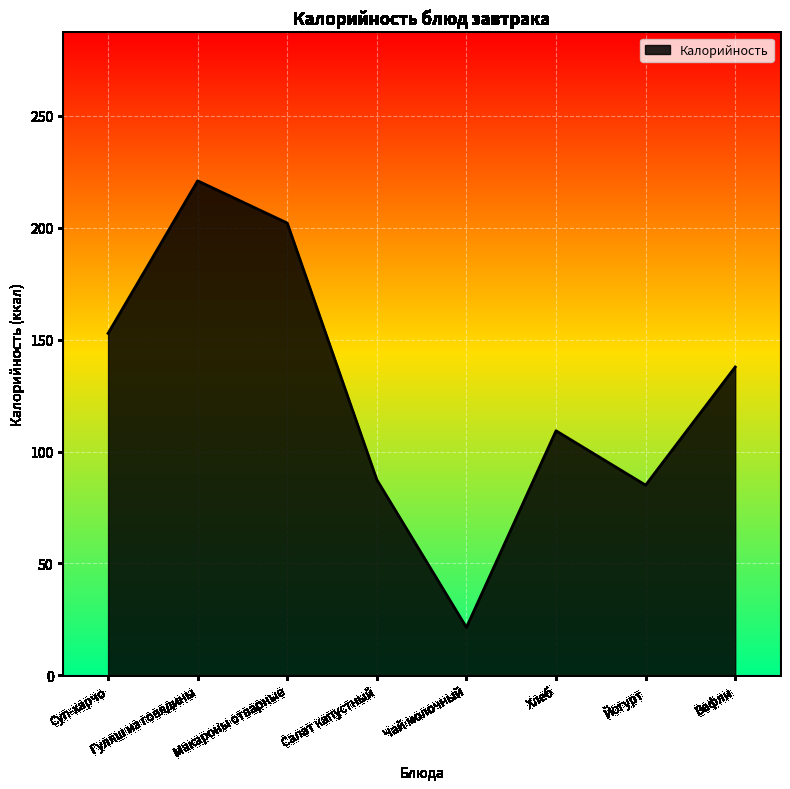

True or false: the data shows 152.8 at Суп-харчо.

True